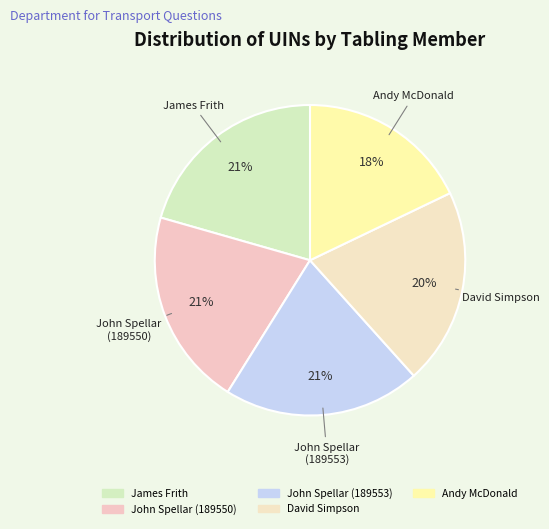

To the nearest percent, what portion does Andy McDonald represent?

18%